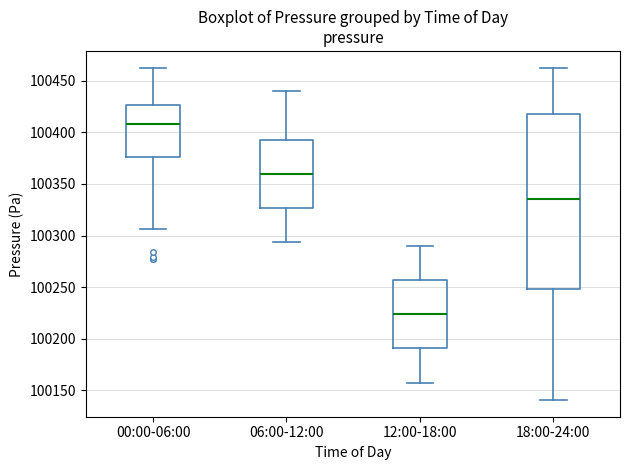

Reading left to right, read every box against the y-axis: the position of its median line, the range the box covers, and the ends of its whiskers. The values are not printed on the chart, so give them approximately, as read against the axis.

00:00-06:00: median 100410, box 100375 to 100425, whiskers 100305 to 100465
06:00-12:00: median 100360, box 100325 to 100395, whiskers 100295 to 100440
12:00-18:00: median 100225, box 100190 to 100255, whiskers 100160 to 100290
18:00-24:00: median 100335, box 100250 to 100420, whiskers 100140 to 100465